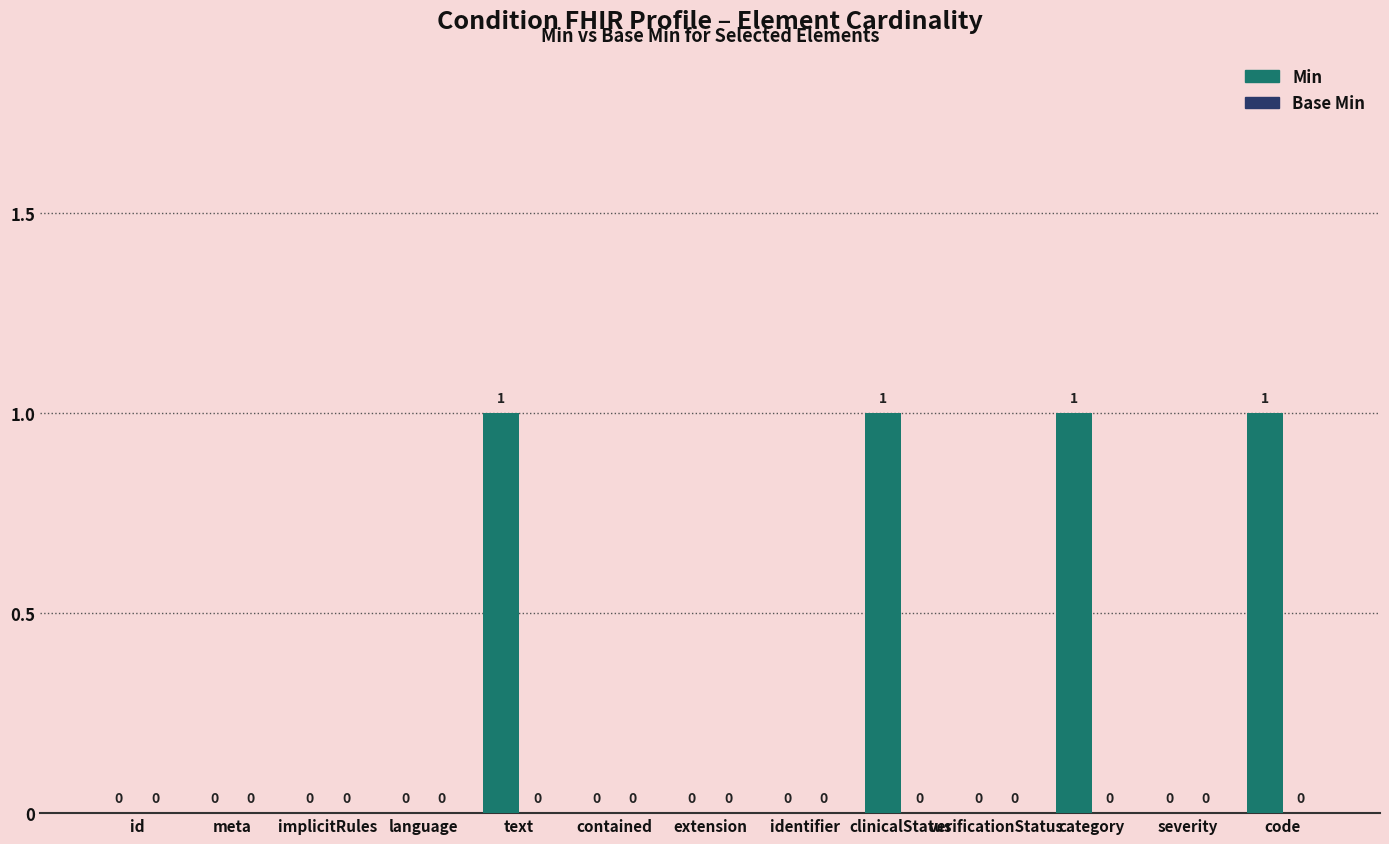

How many values are between 0 and 1?

13